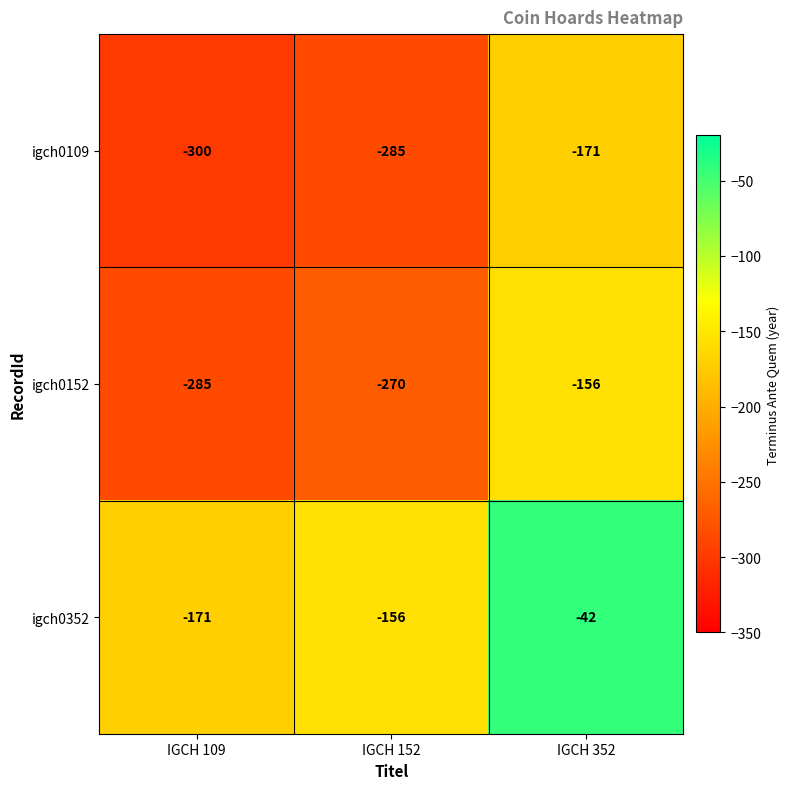

Reading left to right, transcribe all the data shown in this chart.

igch0109: IGCH 109=-300	IGCH 152=-285	IGCH 352=-171
igch0152: IGCH 109=-285	IGCH 152=-270	IGCH 352=-156
igch0352: IGCH 109=-171	IGCH 152=-156	IGCH 352=-42